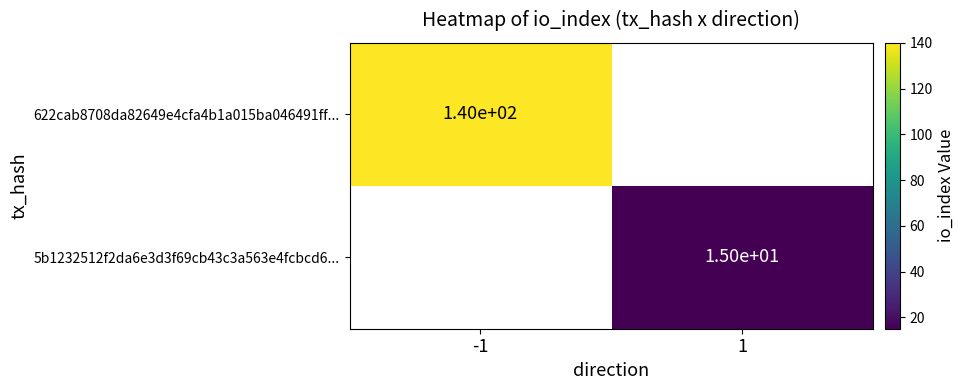

The value of 622cab8708da82649e4cfa4b1a015ba046491ff... at -1 is 140. True or false?

True